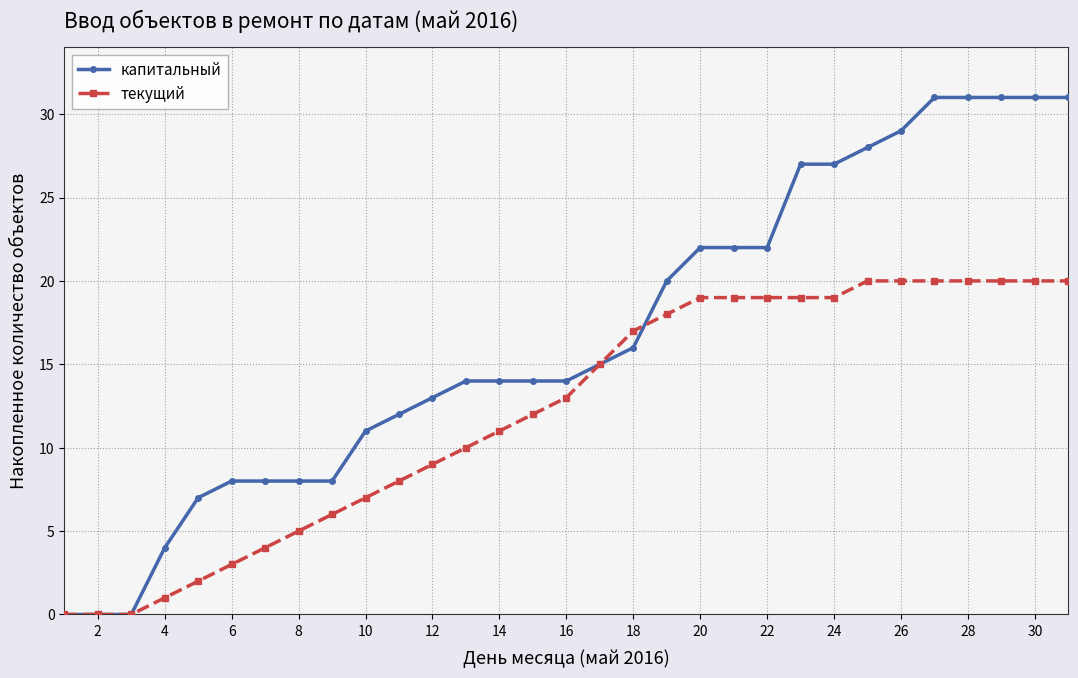

At how many categories does at least one series exceed 24?

9